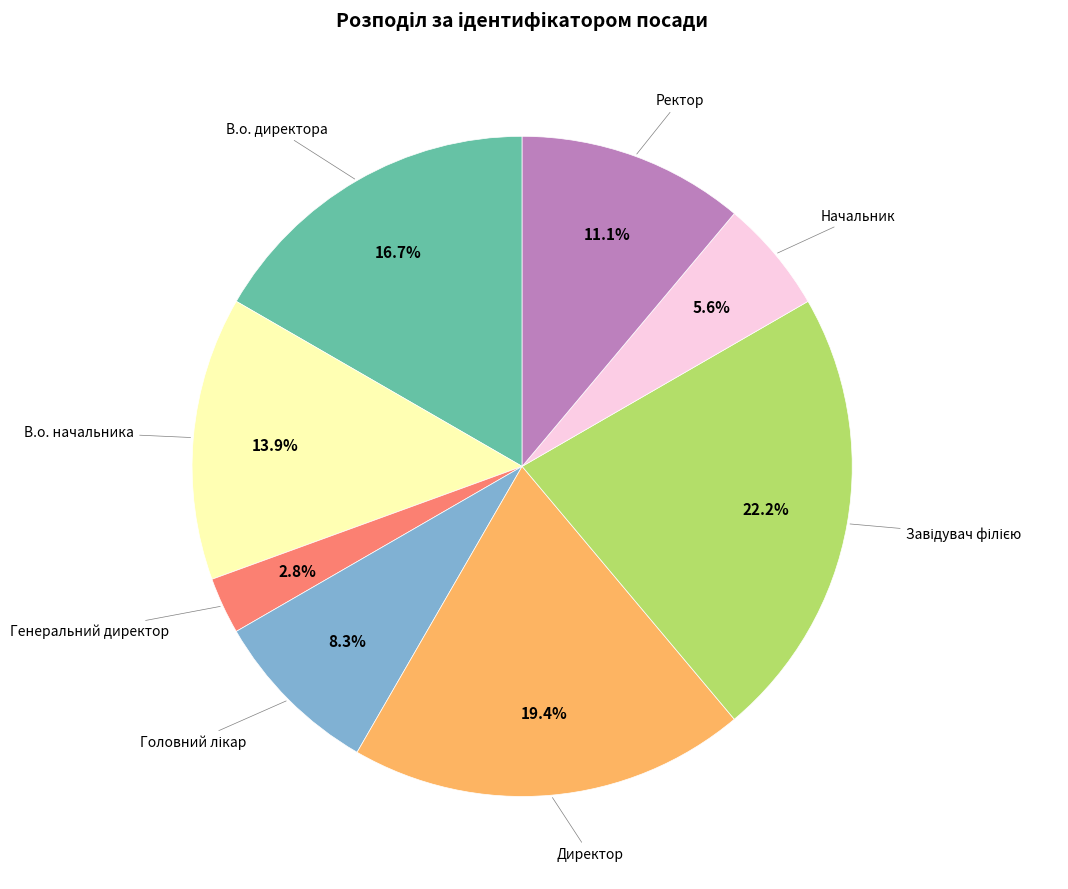

Is there any slice that represents more than half of the pie?

No